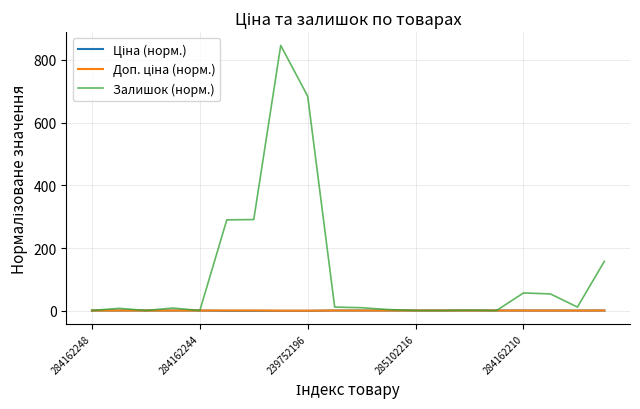

Which series has the largest total across all categories?

Залишок (норм.)